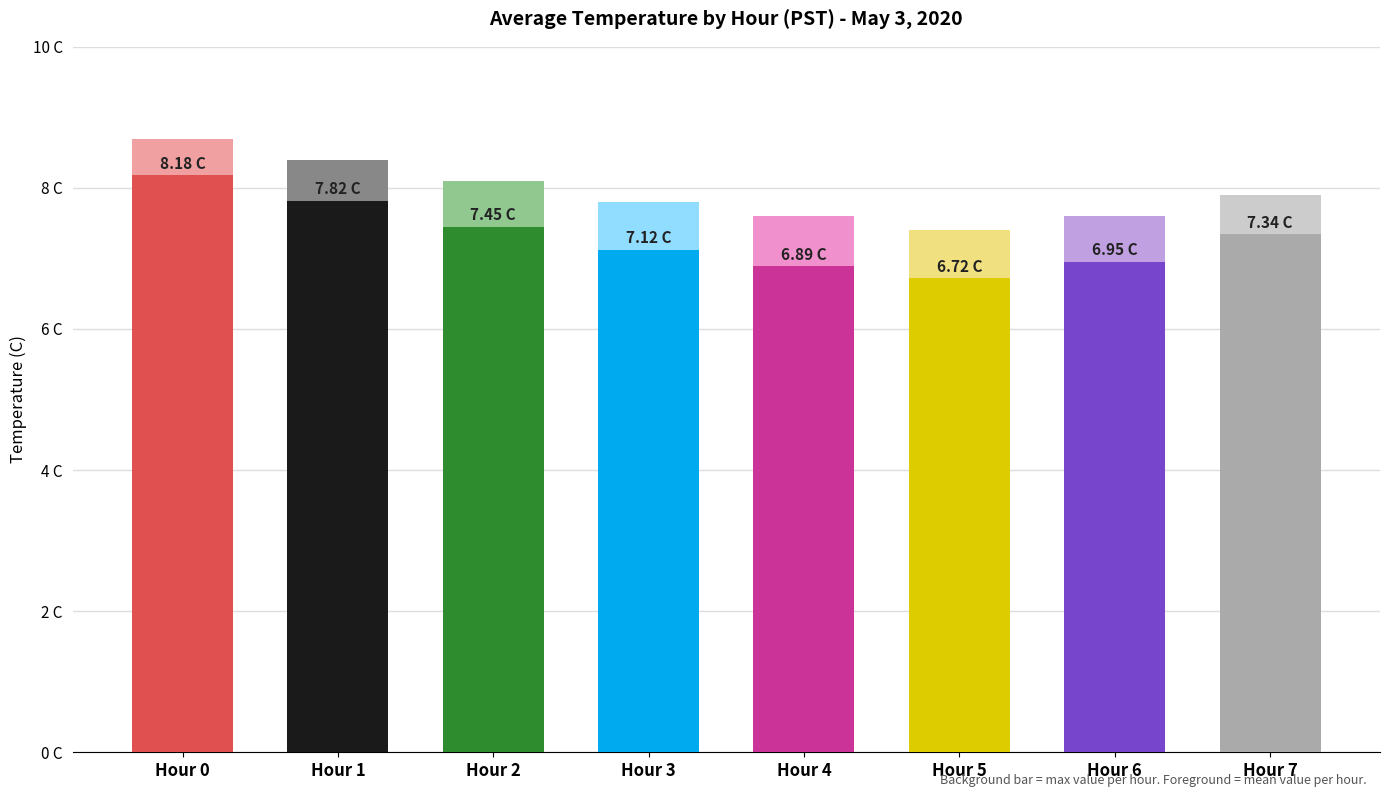

Approximately how many times larger is the value at Hour 1 compared to Hour 3?

1.1